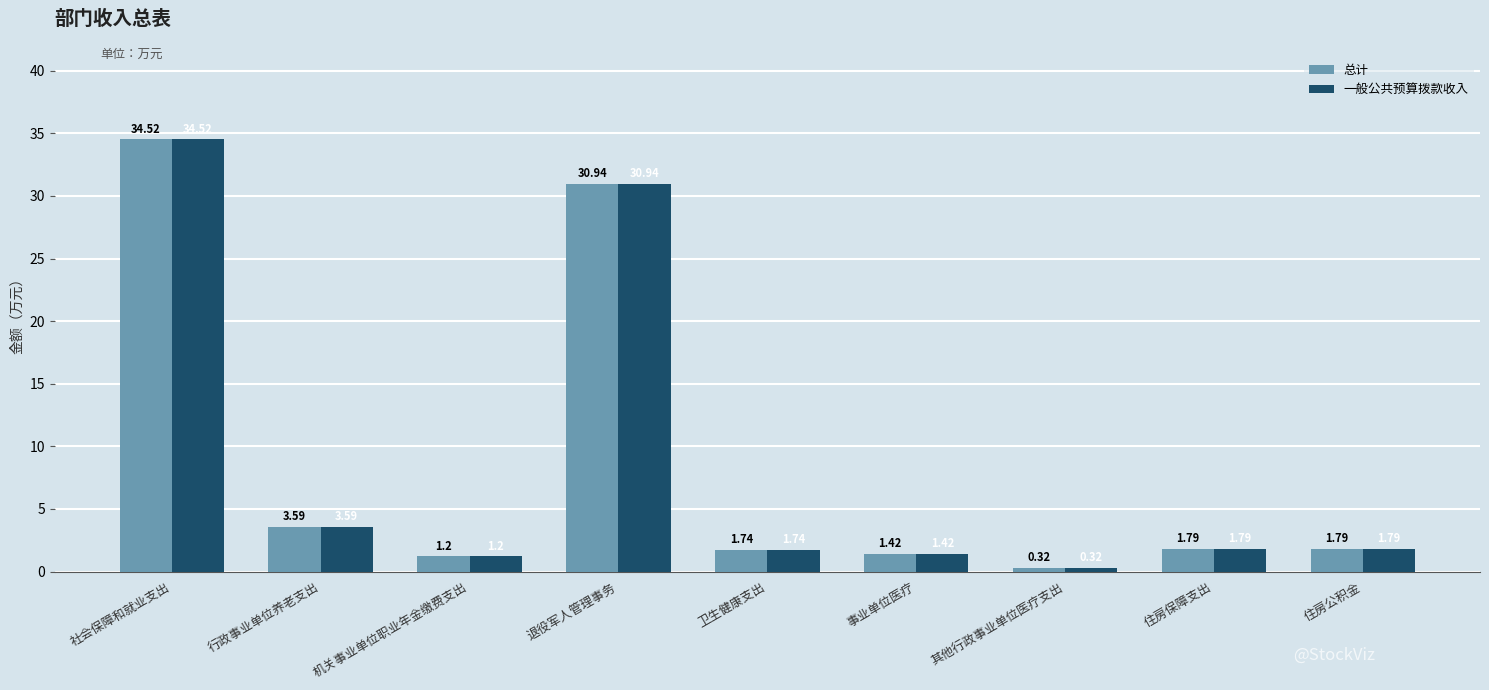

Is it true that 一般公共预算拨款收入 equals 34.5 at 社会保障和就业支出?

True